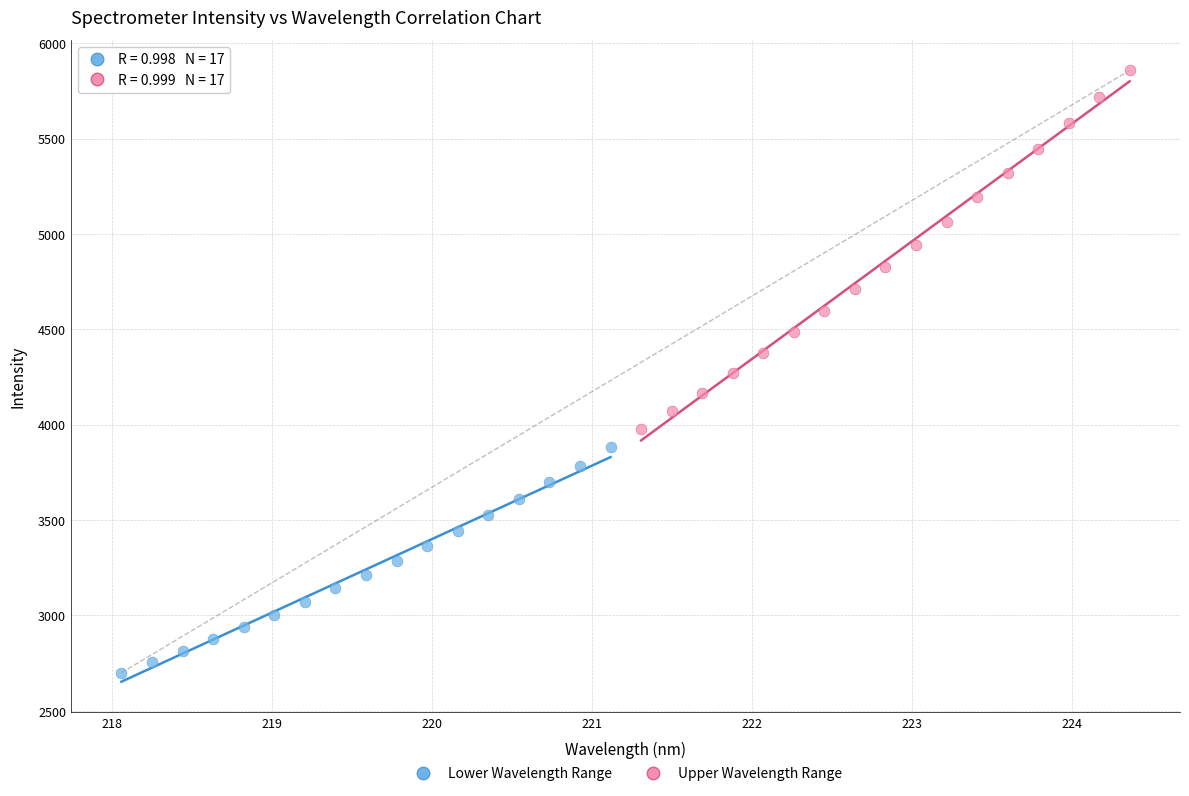

Which series contains the highest Y value?

Upper Wavelength Range